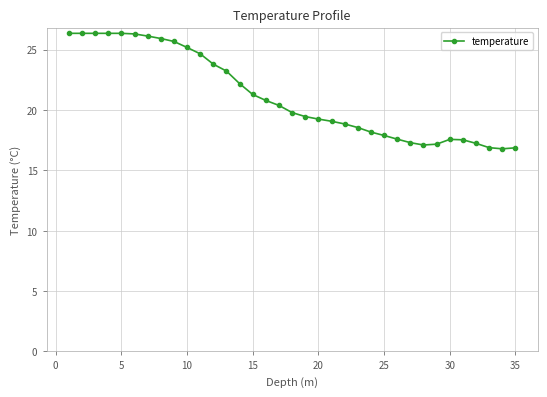

What is the value of the 2nd point from the left?

26.3